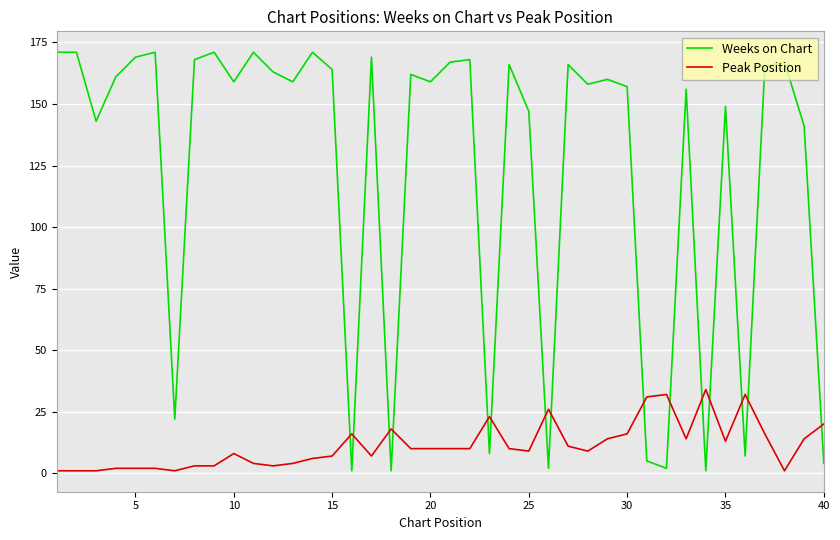

Which series ends up on top after the final intersection of Peak Position and Weeks on Chart?

Peak Position